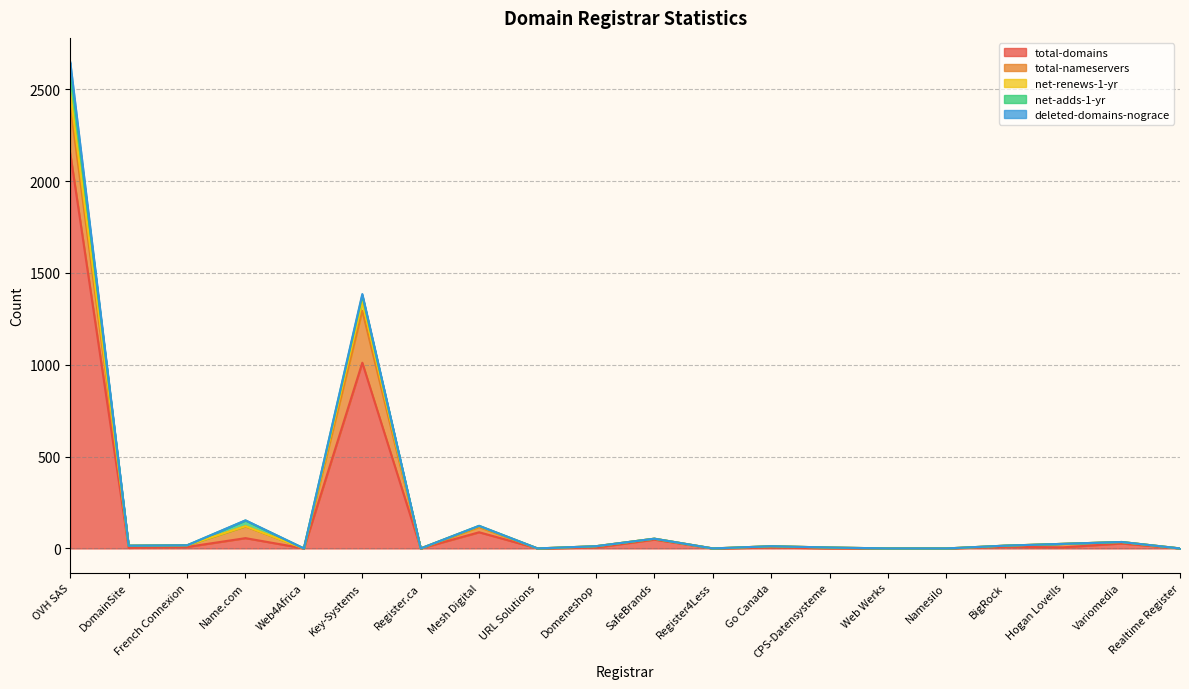

How many lines are shown in the chart?

5